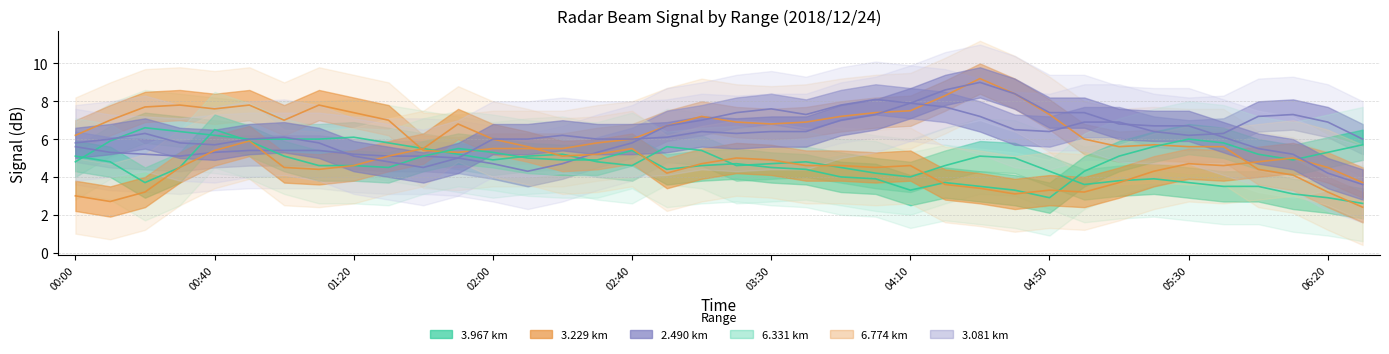

Reading right to left, extract all data points from this chart.

3.967: 2.6	2.9	3.1	3.5	3.5	3.7	3.9	3.8	3.6	4.3	5.0	5.1	4.6	4.0	4.2	4.5	4.8	4.7	4.6	5.4	5.6	4.6	4.8	5.2	5.1	4.9	5.2	5.5	5.8	6.1	6.0	6.0	6.0	6.2	6.4	6.6	5.9	4.8
3.229: 2.4	3.2	4.1	4.4	5.6	5.6	5.7	5.6	6.0	7.3	8.4	9.2	8.3	7.5	7.4	7.2	6.9	6.8	6.9	7.2	6.7	6.0	5.8	5.5	5.5	5.5	5.3	5.4	7.0	7.4	7.8	7.0	7.8	7.6	7.8	7.7	7.0	6.2
2.490: 6.0	6.9	7.3	7.2	6.3	6.2	6.4	6.9	6.9	6.4	6.5	7.2	7.7	7.9	8.1	7.8	7.3	7.6	7.4	7.0	6.7	5.8	5.3	4.7	4.3	4.7	5.0	5.1	5.1	5.2	5.4	5.4	5.4	5.3	5.1	5.2	5.3	5.6
6.331: 5.7	5.3	4.9	5.2	5.8	6.0	5.6	5.1	4.3	2.9	3.3	3.5	3.7	3.3	3.9	4.0	4.4	4.5	4.7	4.6	4.4	5.4	4.9	4.9	5.0	5.3	5.5	5.1	4.5	4.6	4.6	5.1	5.9	6.5	4.5	3.7	4.8	5.1
6.774: 3.7	4.5	5.0	4.8	4.6	4.7	4.3	3.7	3.2	3.3	3.1	3.4	3.6	4.6	4.5	4.6	4.6	4.9	5.0	4.7	4.2	5.5	5.2	5.1	5.6	6.0	6.8	5.5	5.1	4.6	4.4	4.5	5.9	5.4	4.5	3.2	2.7	3.0
3.081: 3.6	4.2	5.2	5.5	6.1	6.7	6.7	6.8	7.4	7.4	8.4	9.0	8.6	7.9	7.3	7.0	6.4	6.4	6.3	6.4	6.1	6.0	6.0	6.2	6.0	6.0	5.0	4.5	4.8	5.1	5.8	6.1	6.0	5.7	5.8	6.3	6.0	5.8